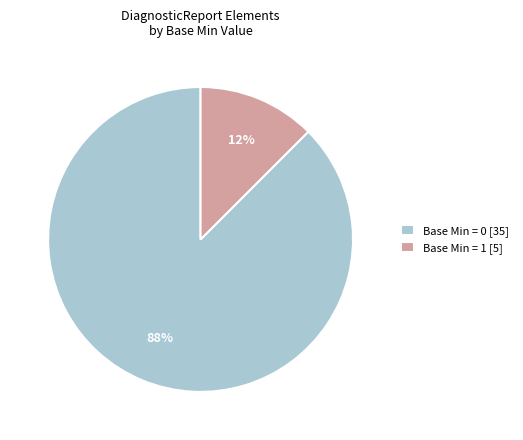

To the nearest percent, what is the combined percentage of Base Min = 0 [35] and Base Min = 1 [5]?

100%